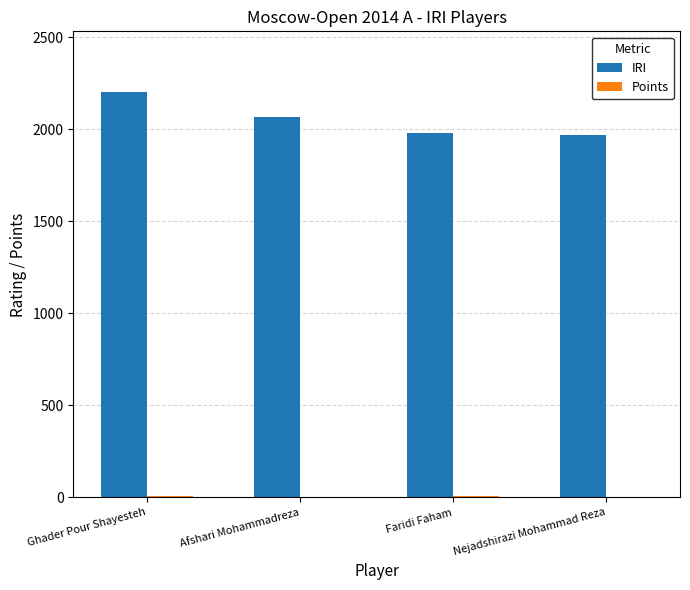

What is the sum of all IRI values?

8211.0